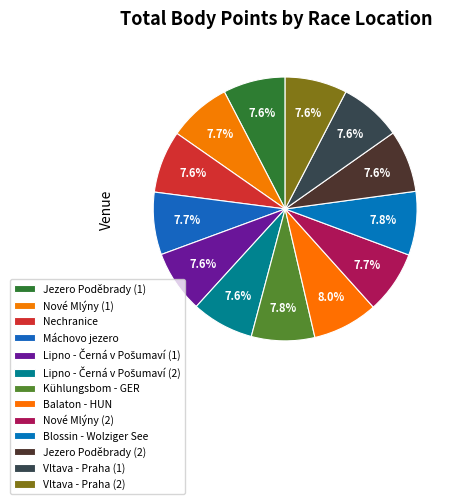

Is there a majority slice in this chart?

No